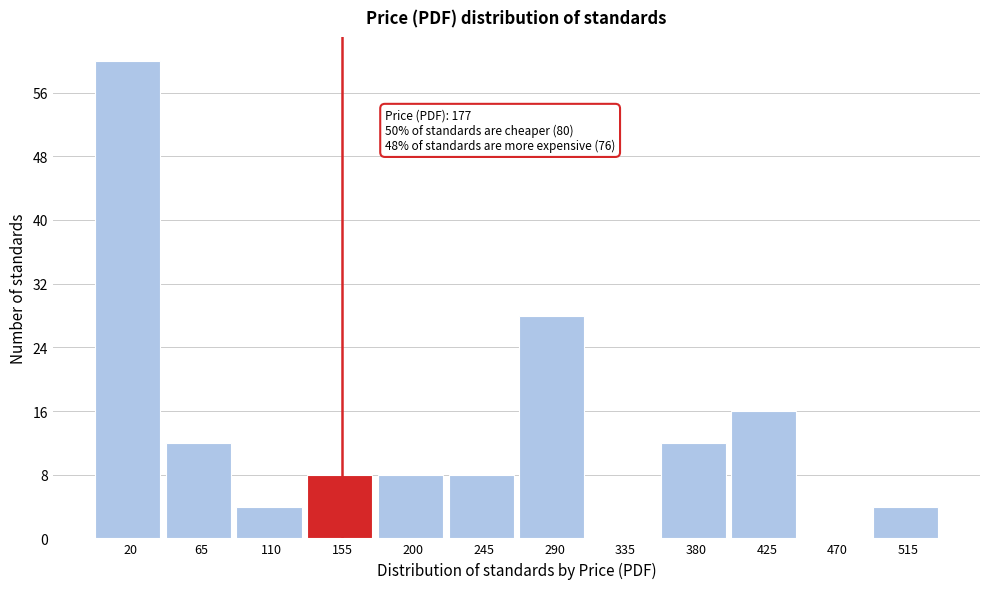

Reading left to right, transcribe all the data shown in this chart.

20=60	65=12	110=4	155=8	200=8	245=8	290=28	335=0	380=12	425=16	470=0	515=4